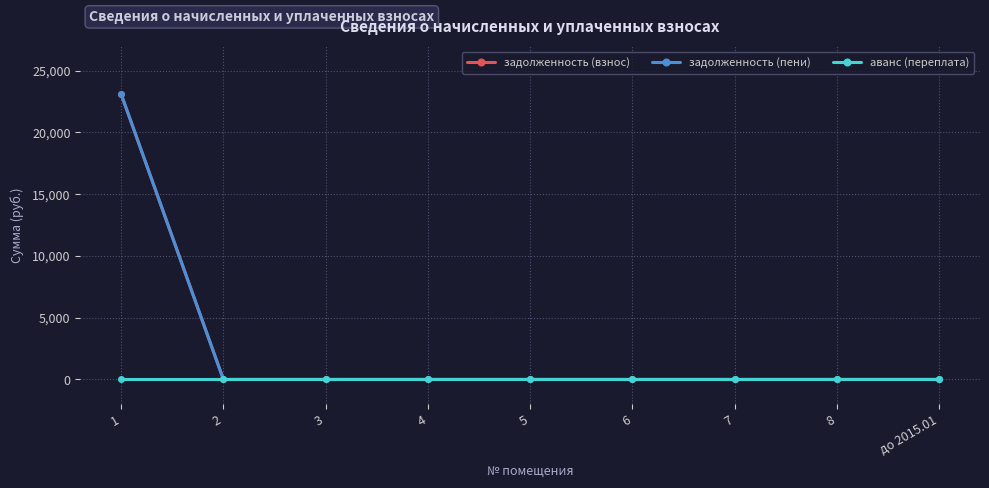

At which category is the sum across all series the highest?

1